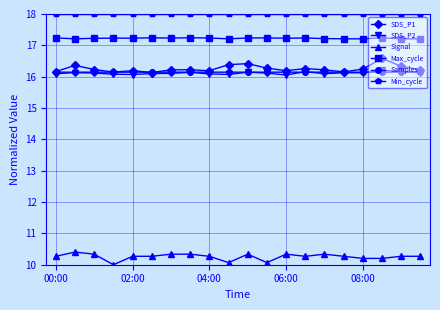

True or false: Samples and Signal intersect in this chart.

False